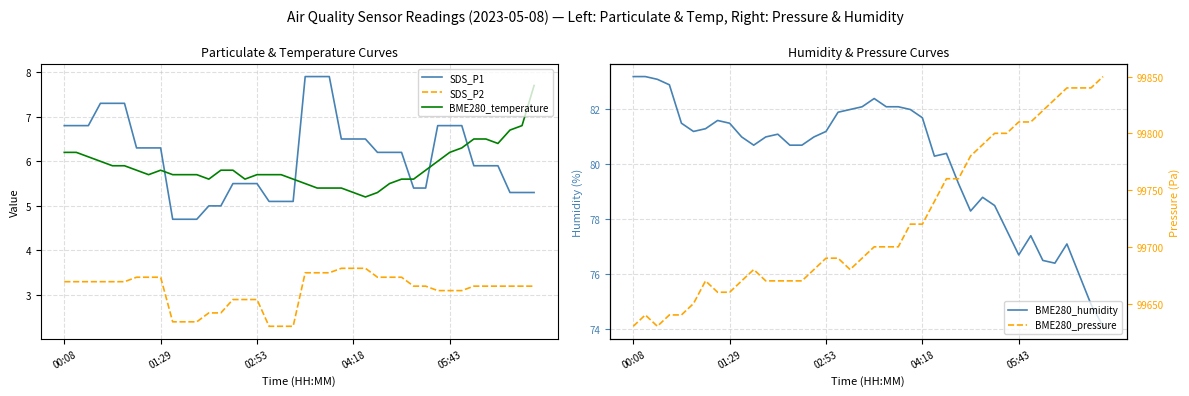

What is the approximate value of BME280_pressure at 35?

99830.0